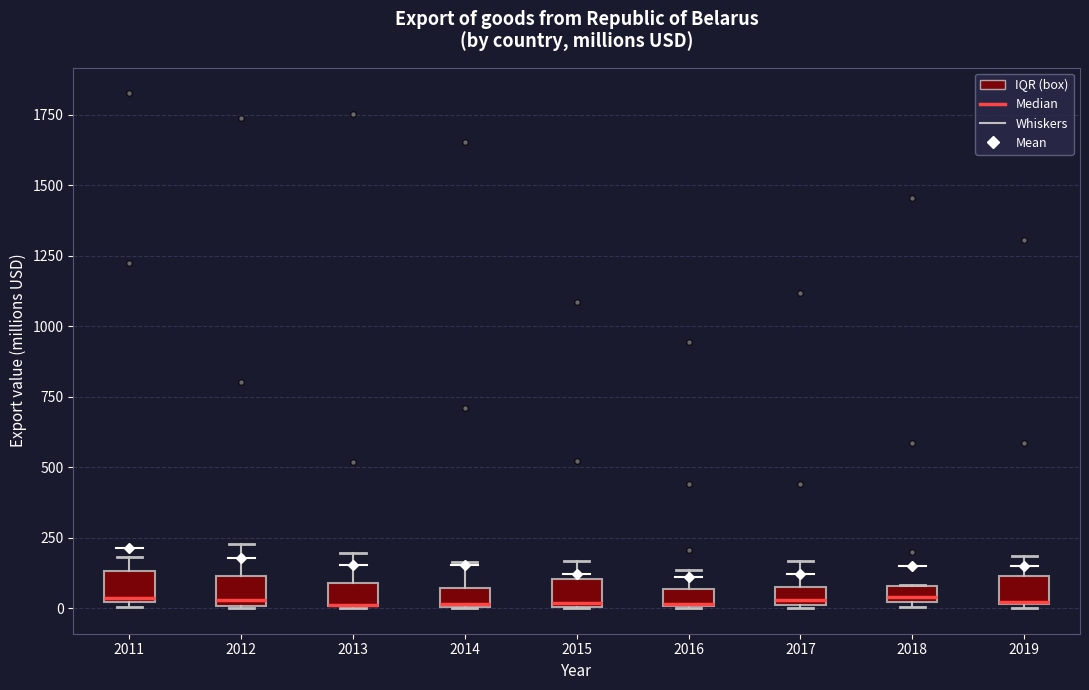

Where does the upper whisker of the box at x = 2011 end on the y-axis? The values are not printed on the chart, so give them approximately, as read against the axis.

200